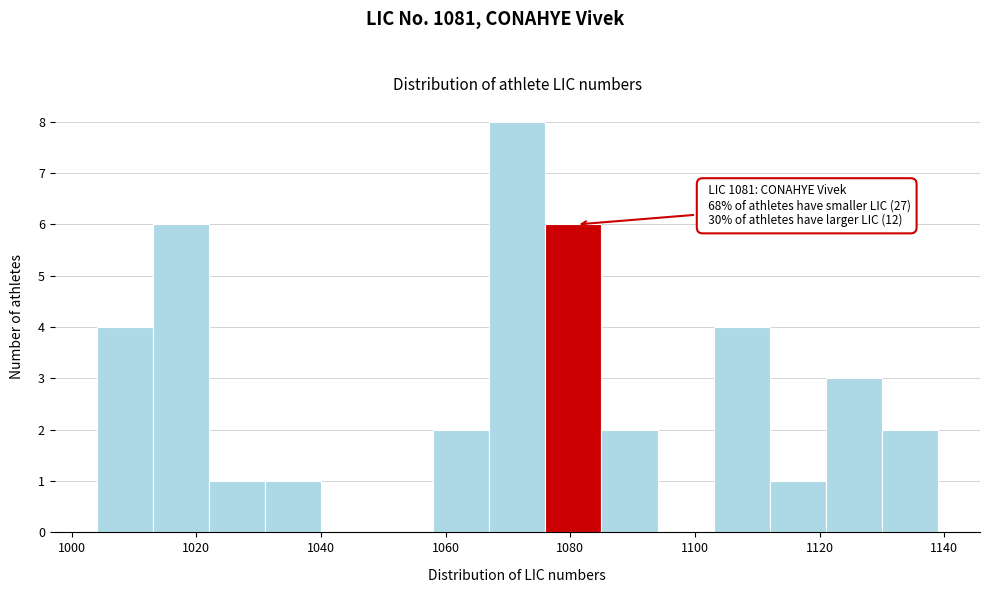

Over which range of the x-axis is the bar tallest?

1067 to 1076